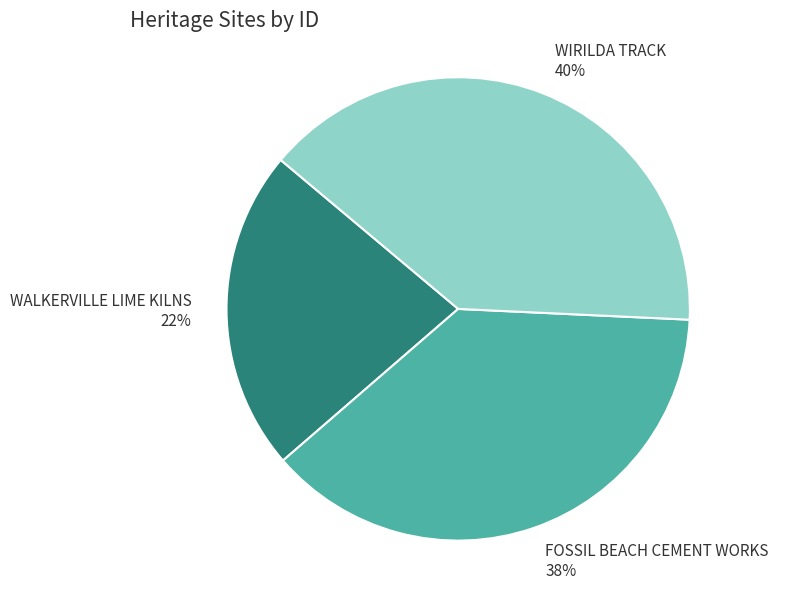

How many slices are in this pie chart?

3